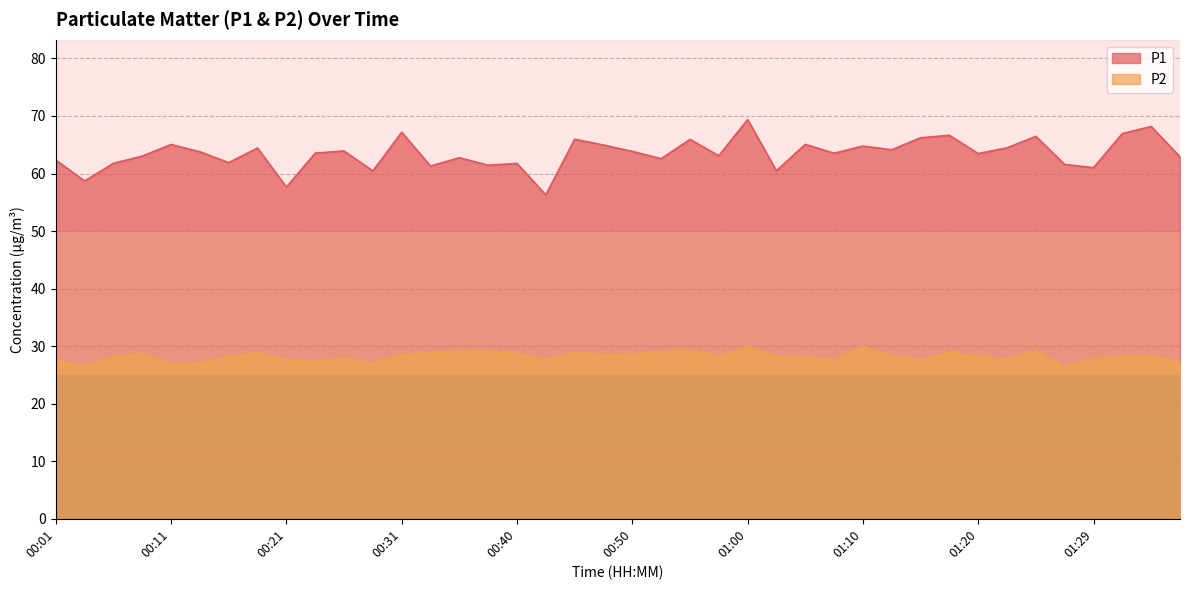

How many lines are shown in the chart?

2